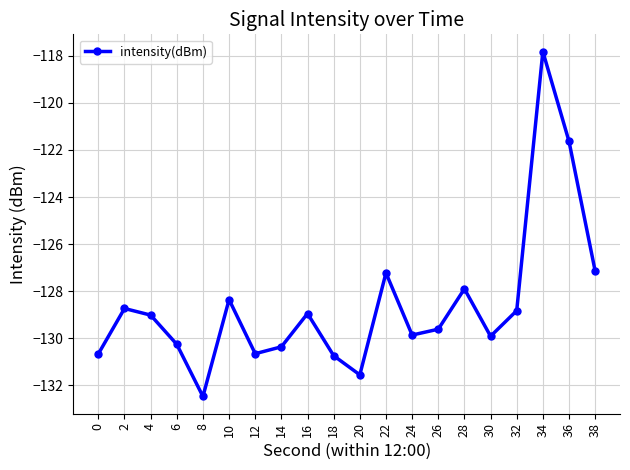

Between 16 and 26, which is larger?

16